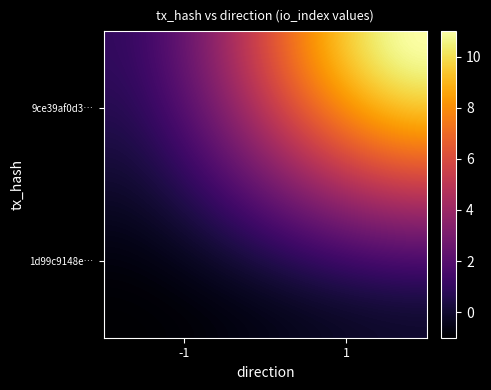

How many categories are shown in the chart?

2